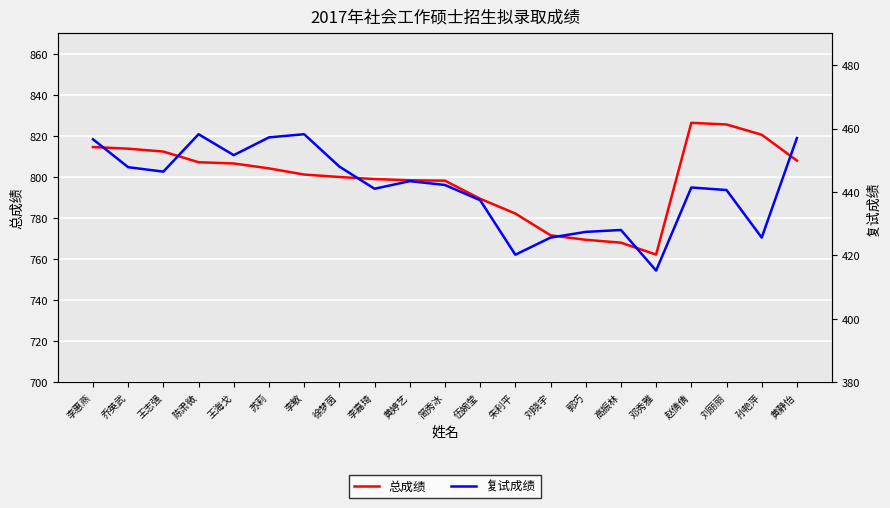

In 总成绩, how many points are lower than both neighbors (excluding endpoints)?

1